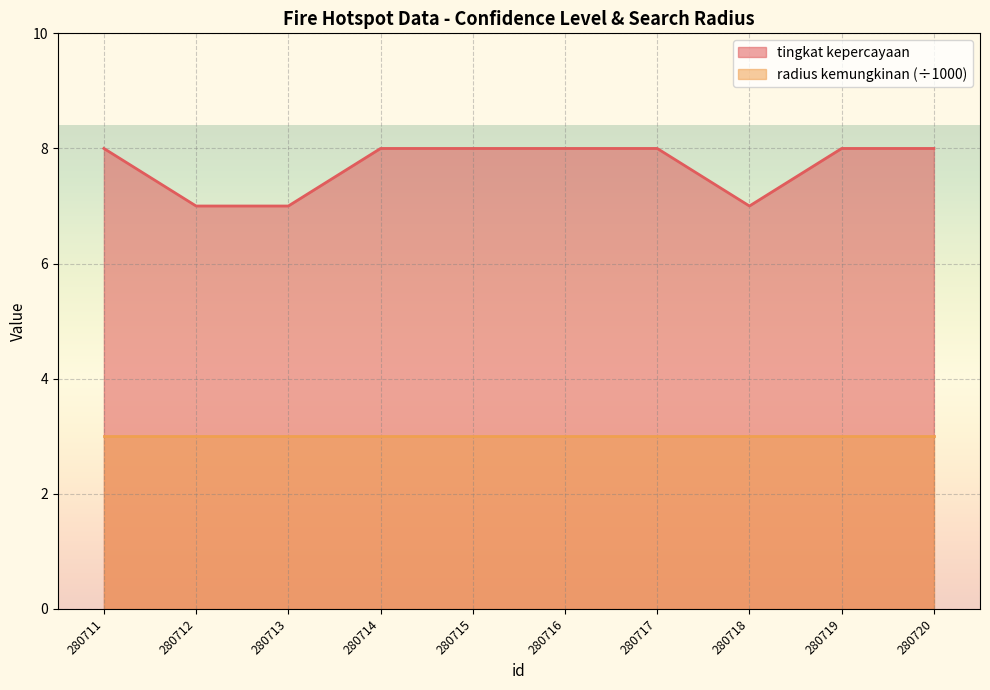

What value does the data have at 280711?

8